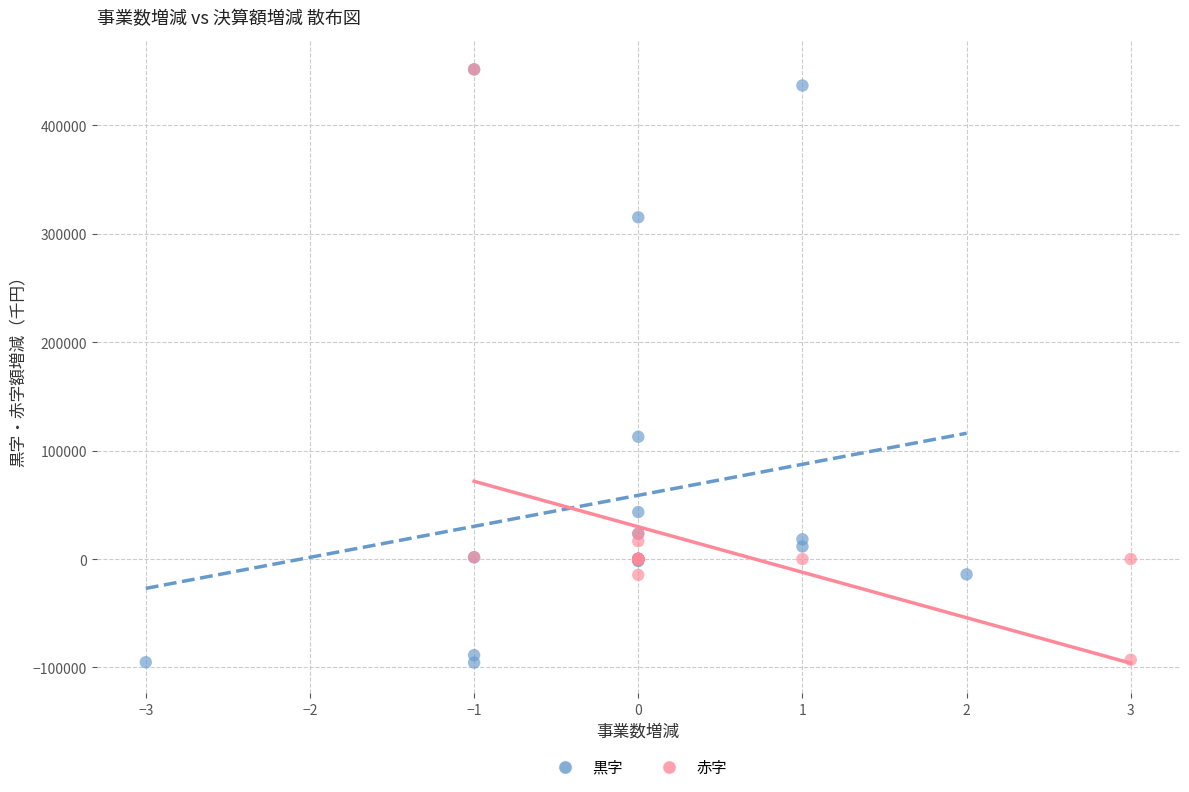

What are all the series names shown in the legend?

黒字, 赤字